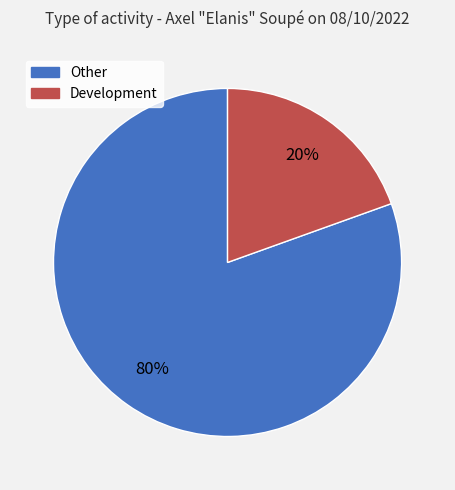

What is the largest slice in the pie chart?

Other